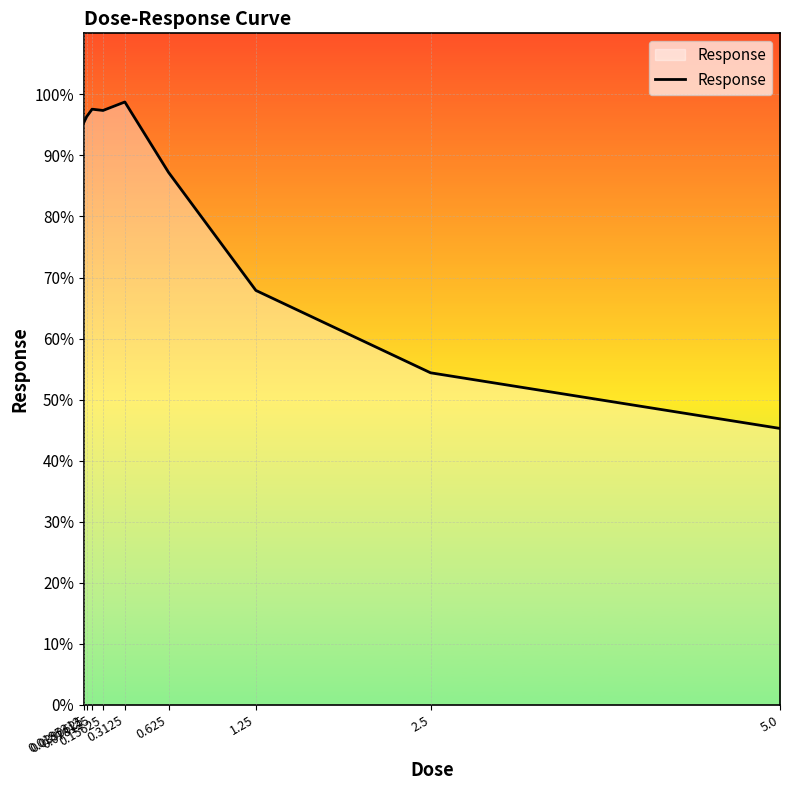

What is the difference between the maximum and minimum values?

53.5